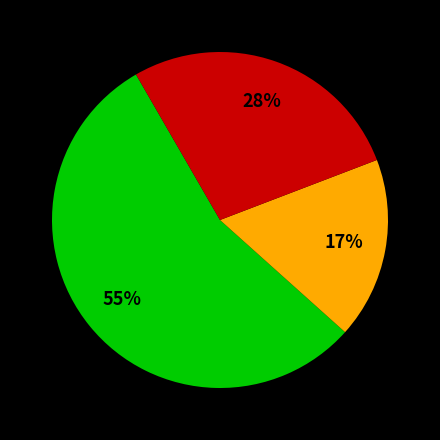

Does any single category account for the majority?

Yes